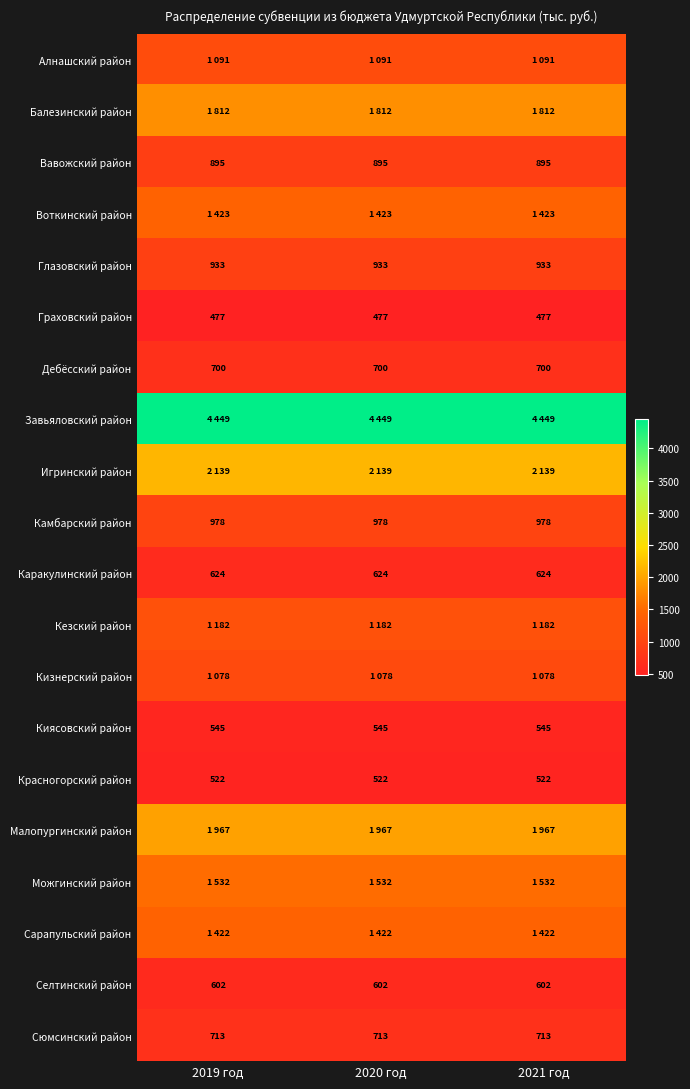

What is the spread (max minus min) of values at 2020 год?

3972